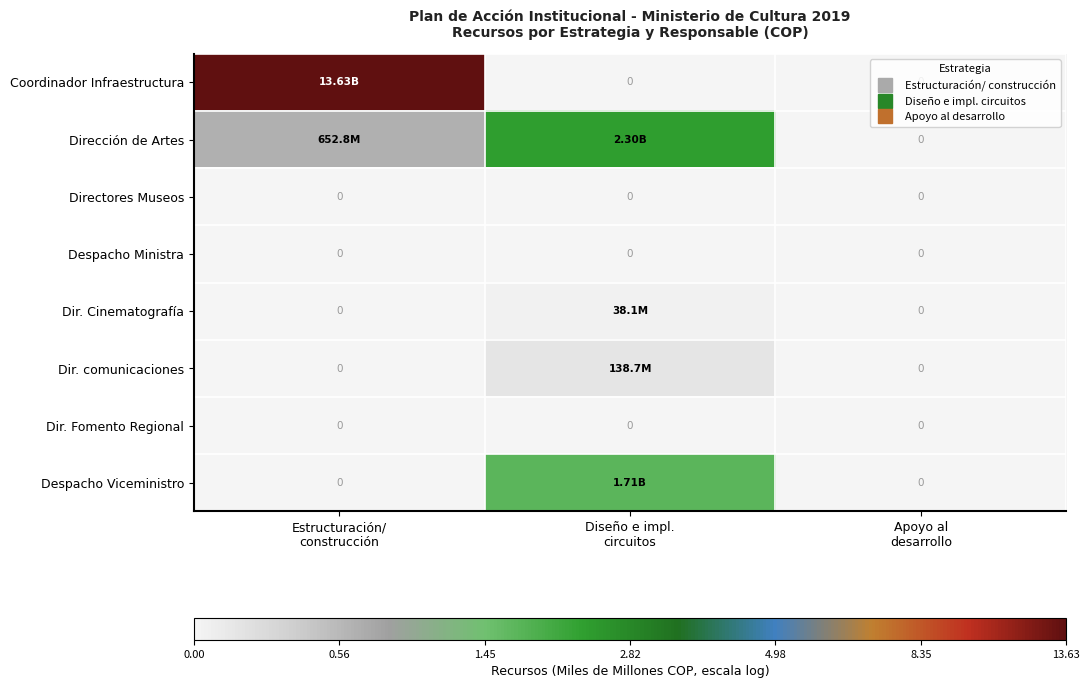

How many data points in Despacho Viceministro are above 0?

1